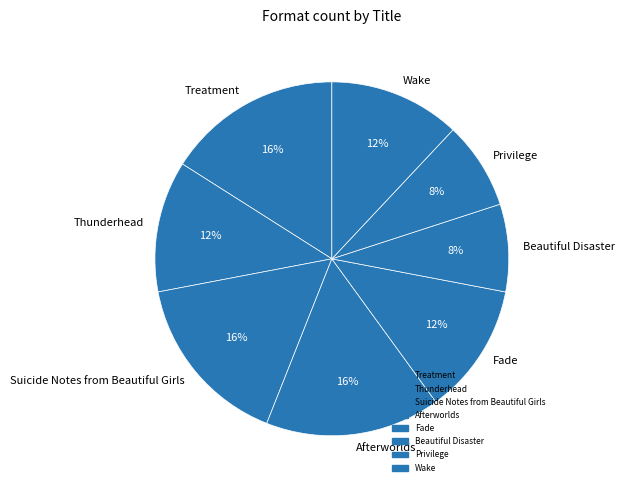

The Beautiful Disaster slice represents 8% of the pie. True or false?

True